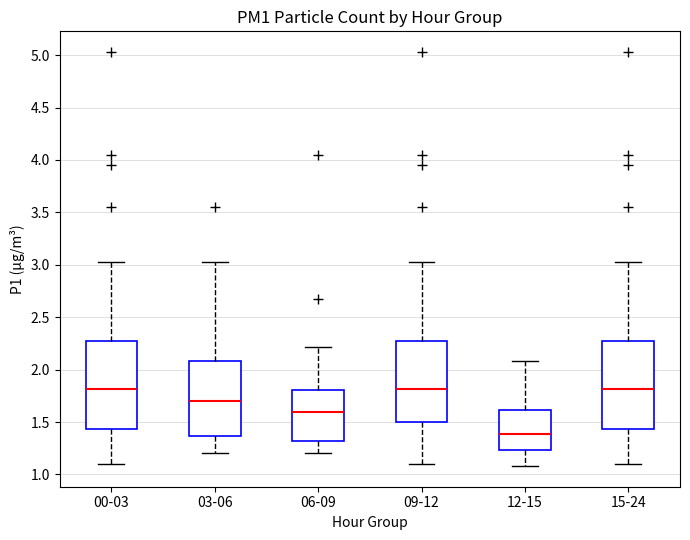

Reading left to right, transcribe this box plot: for each box, give where its median line is, the range the box spans, and where its two whiskers end, as read against the y-axis. The values are not printed on the chart, so give them approximately, as read against the axis.

00-03: median 1.80, box 1.45 to 2.25, whiskers 1.10 to 3.05
03-06: median 1.70, box 1.35 to 2.10, whiskers 1.20 to 3.05
06-09: median 1.60, box 1.30 to 1.80, whiskers 1.20 to 2.20
09-12: median 1.80, box 1.50 to 2.25, whiskers 1.10 to 3.05
12-15: median 1.40, box 1.25 to 1.60, whiskers 1.10 to 2.10
15-24: median 1.80, box 1.45 to 2.25, whiskers 1.10 to 3.05